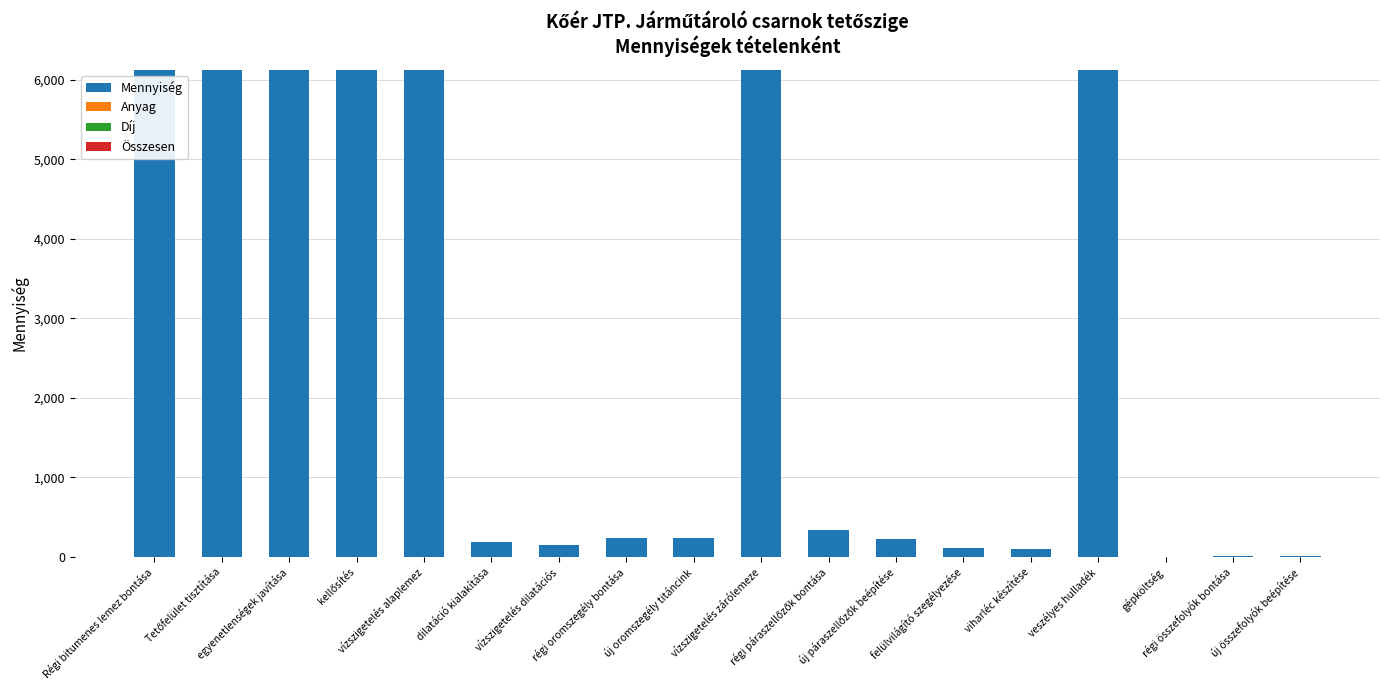

What is the greatest value displayed?

6130